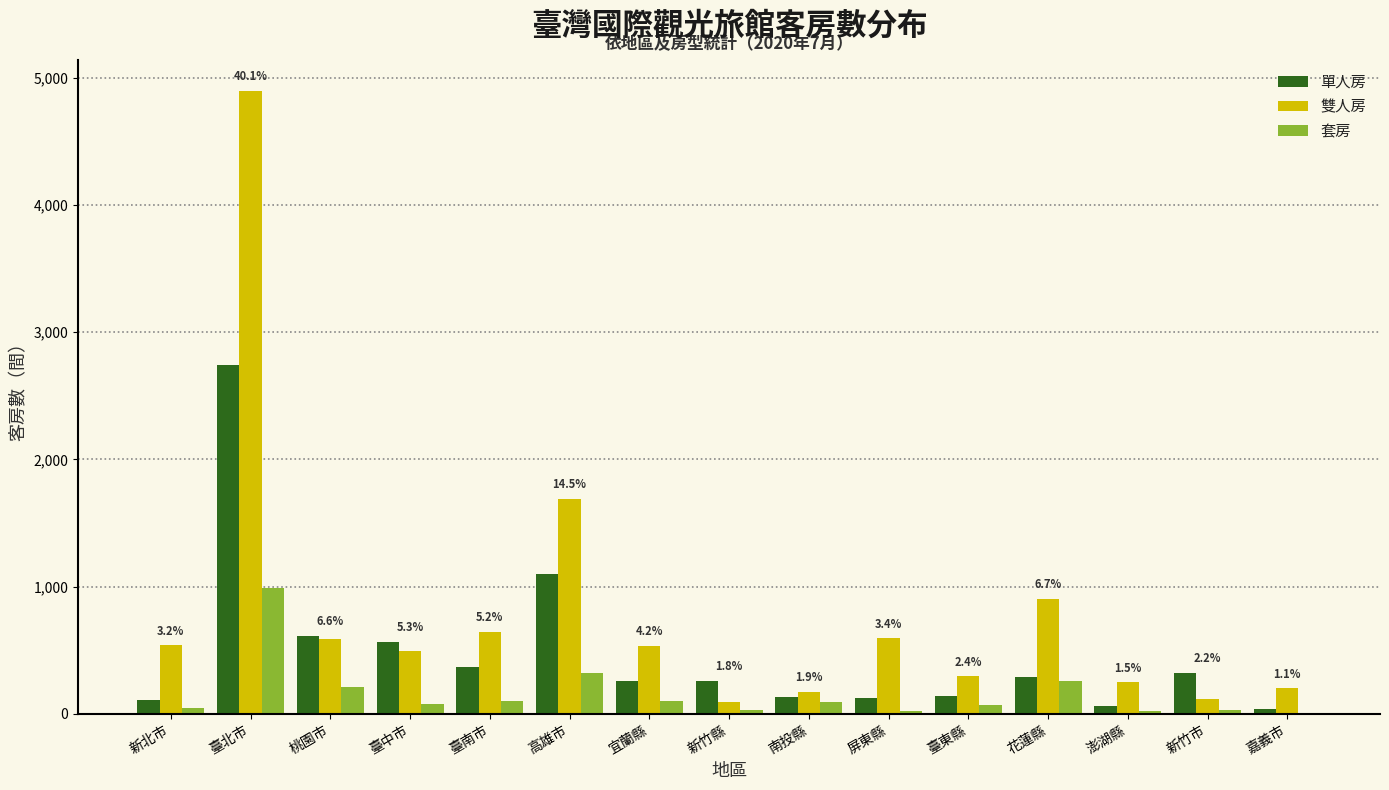

The value of 雙人房 at 臺北市 is 4894. True or false?

True